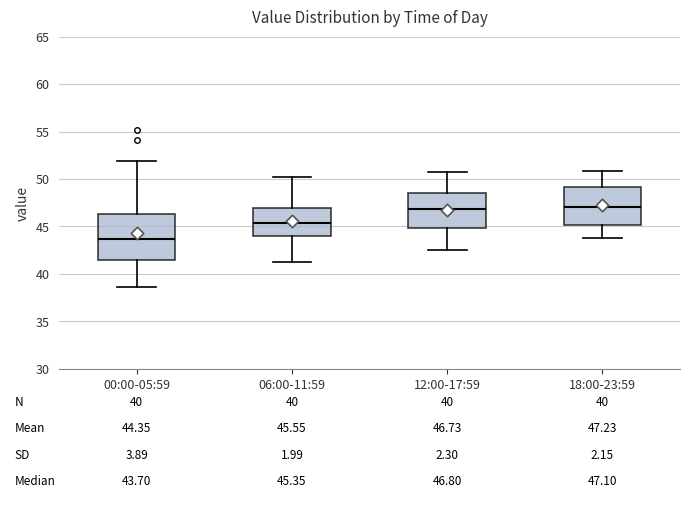

Which box has the lowest median line?

00:00-05:59